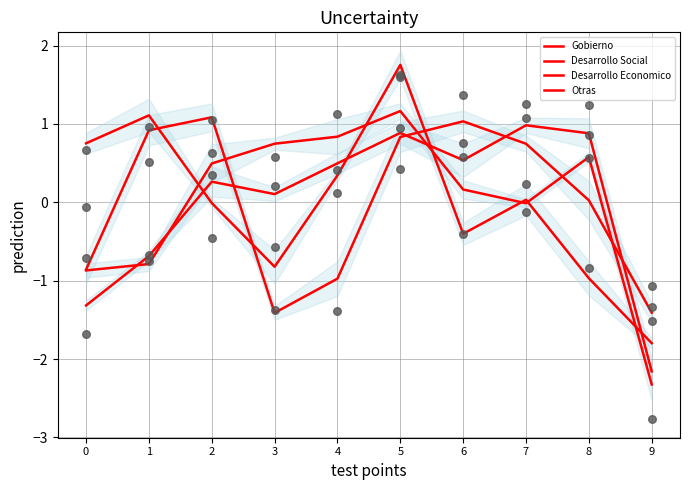

Which series has the largest Y range (max minus min)?

Desarrollo Economico